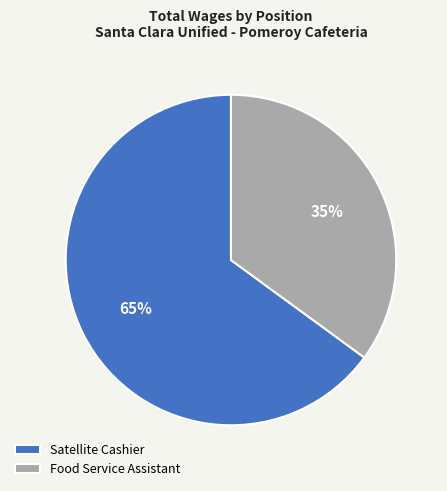

Which category accounts for the majority?

Satellite Cashier